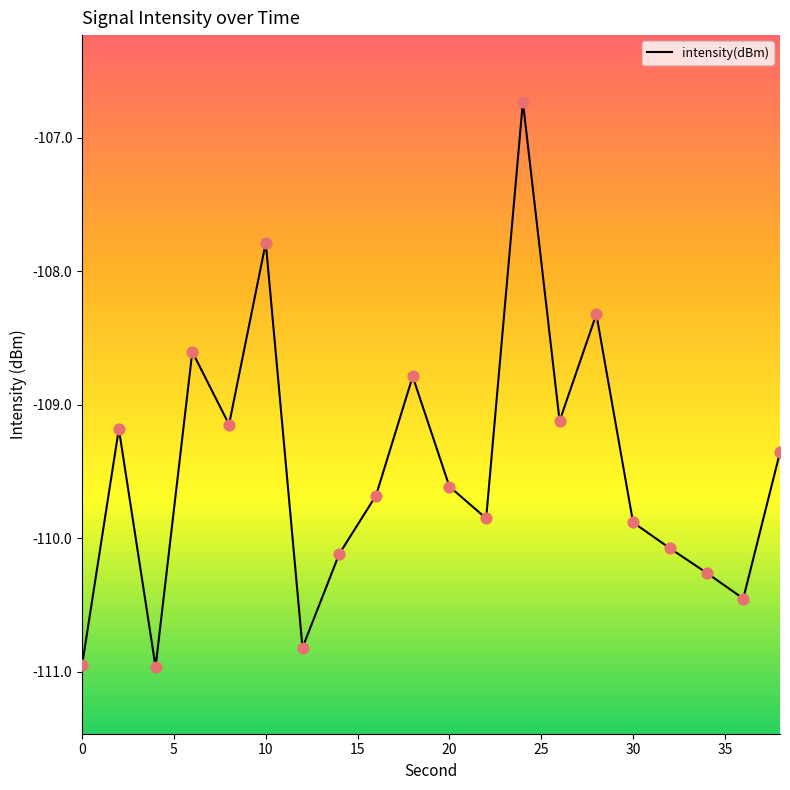

What is the difference between the maximum and minimum values?

4.2